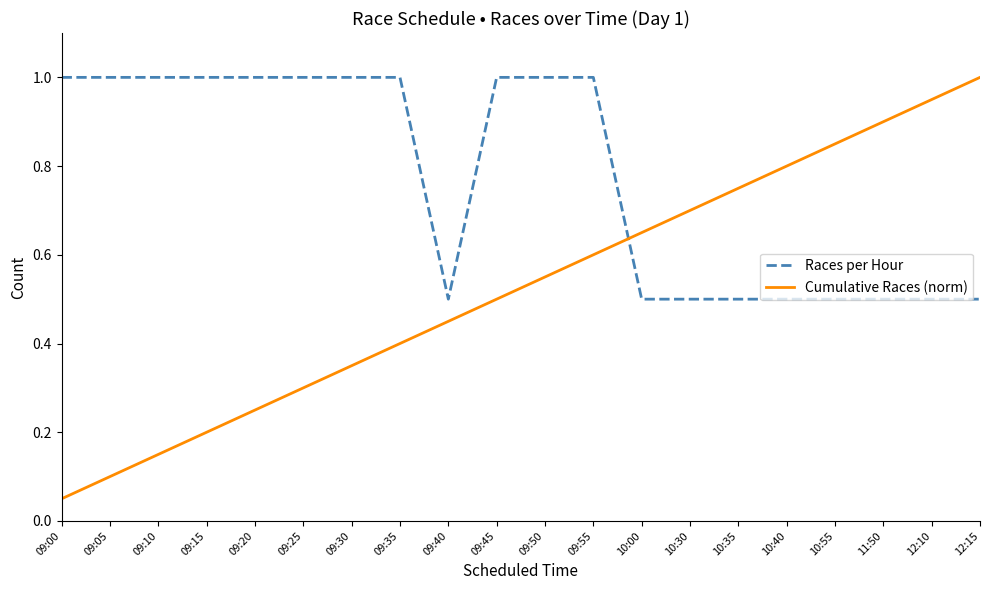

Between which two adjacent categories do Cumulative Races (norm) and Races per Hour first intersect?

09:55 and 10:00